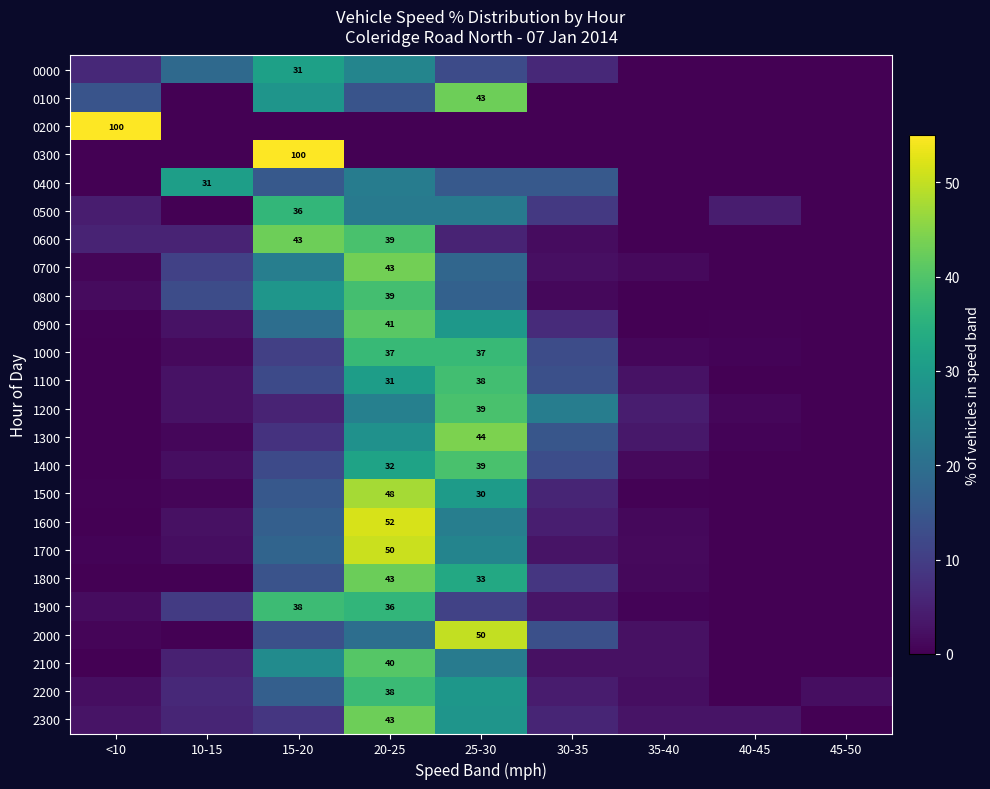

At which category does the chart reach its minimum across all series?

35-40